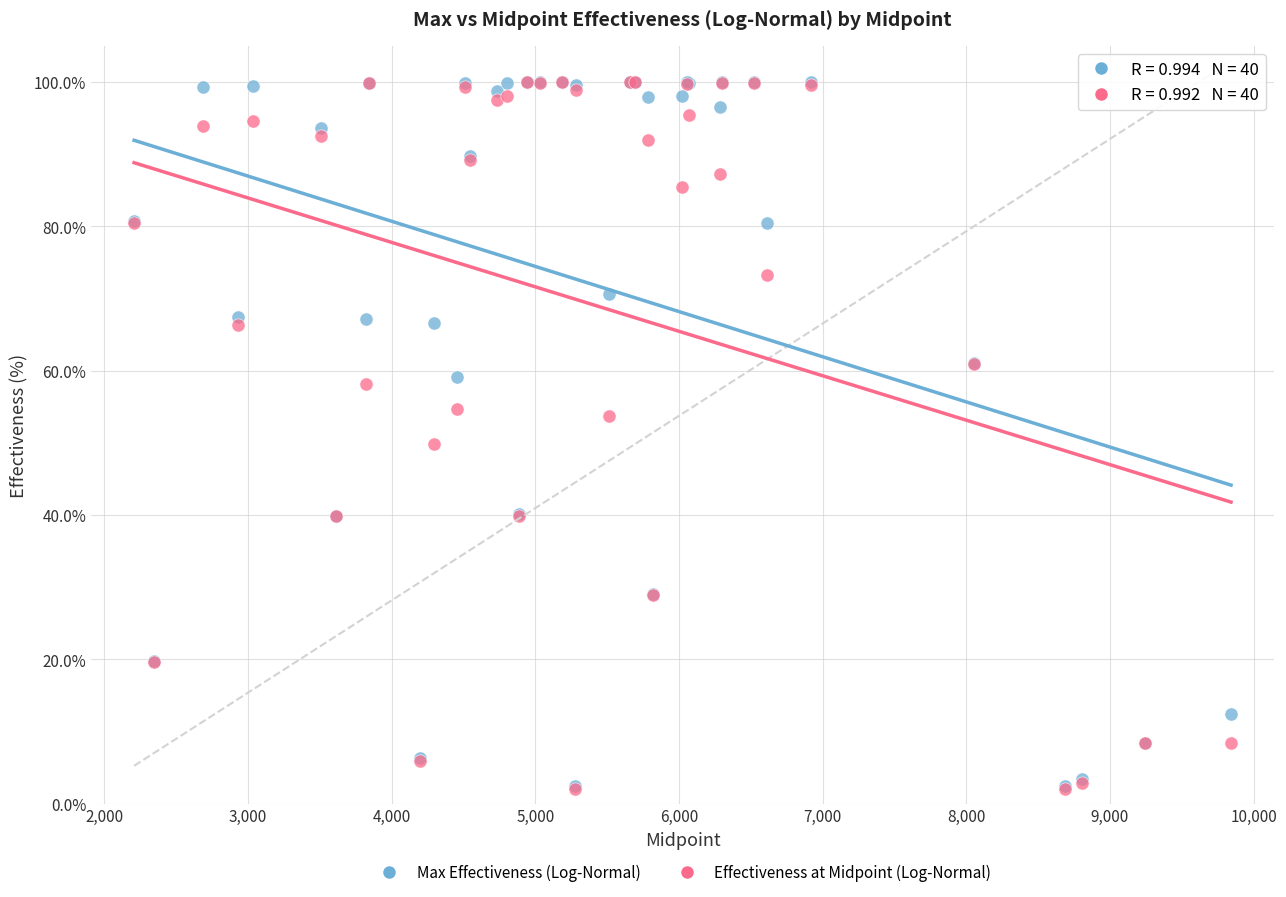

In the Max Effectiveness (Log-Normal) series, what Y value is closest to 51?

59.1